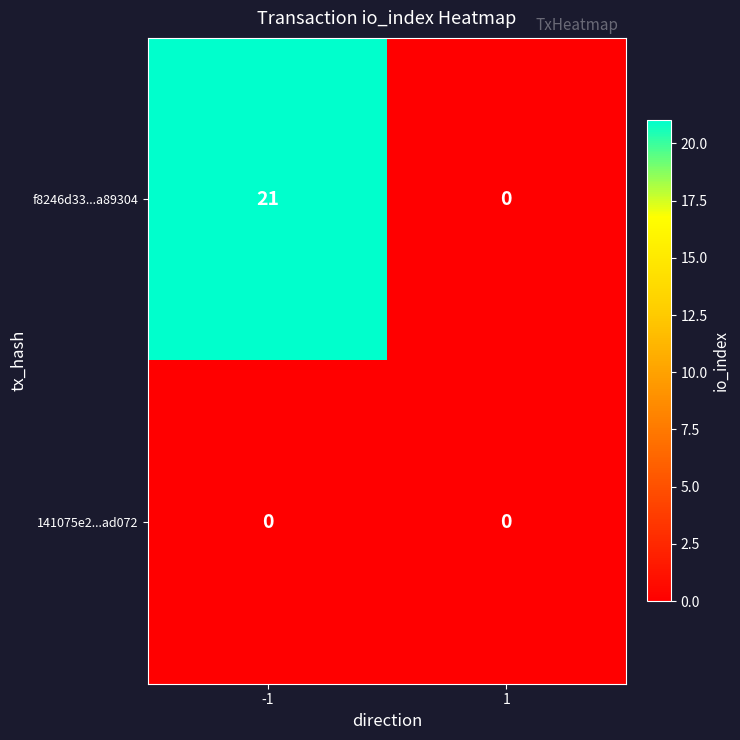

What is the total value across all series at -1?

21